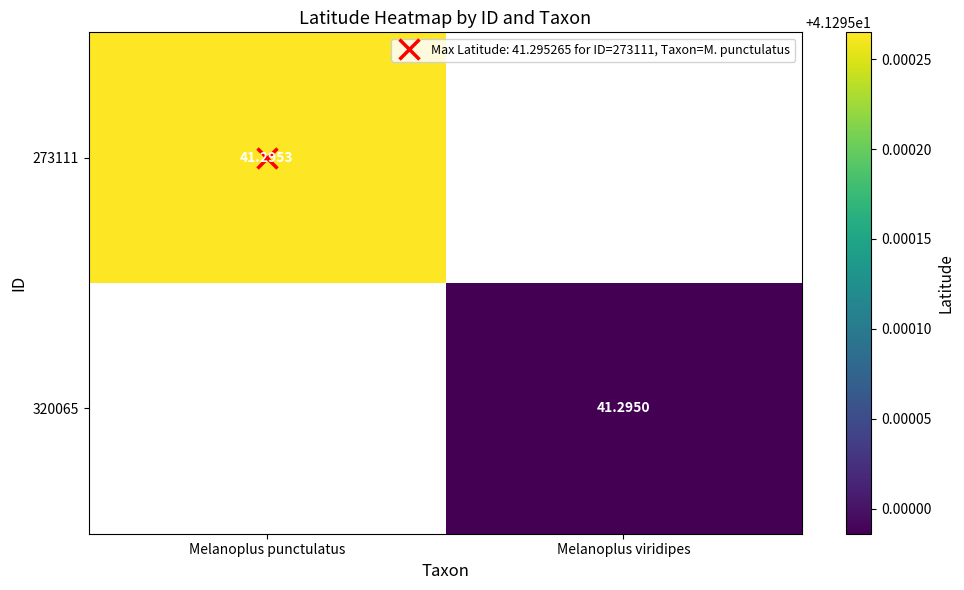

Is the value of 273111 at Melanoplus viridipes greater than the value of 320065 at Melanoplus punctulatus?

No